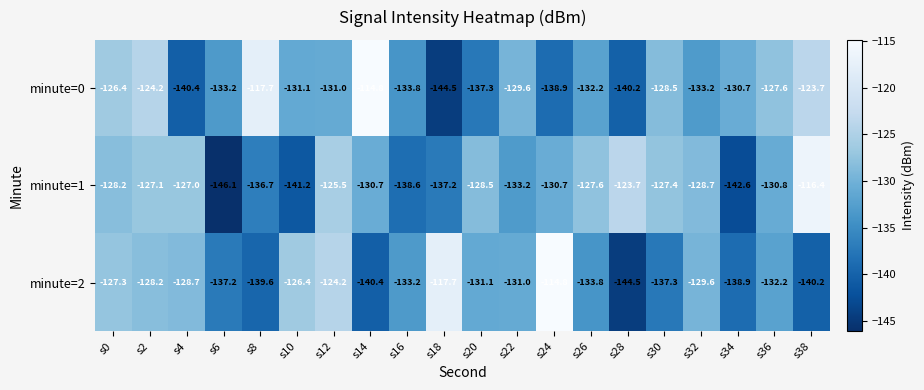

Count the number of categories in the chart.

20